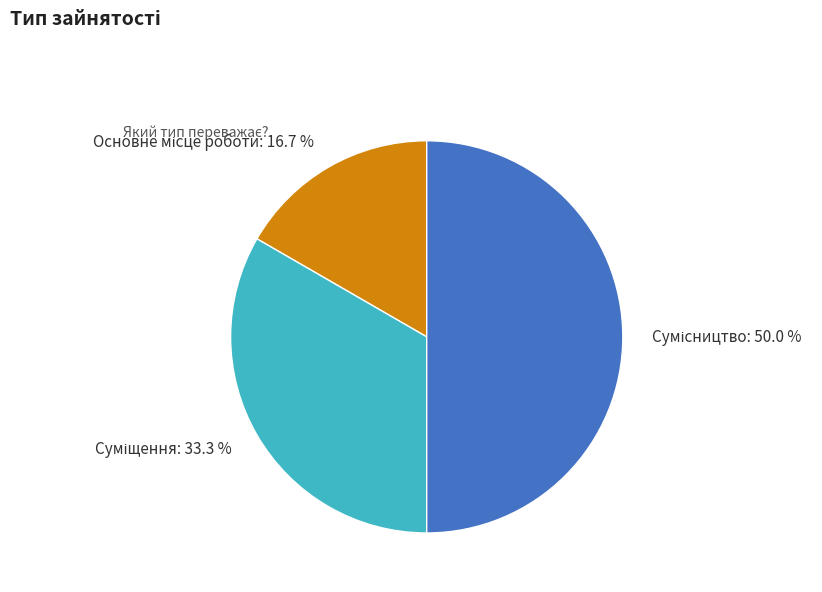

To the nearest percent, what is the difference between the Основне місце роботи and Суміщення slice percentages?

17%